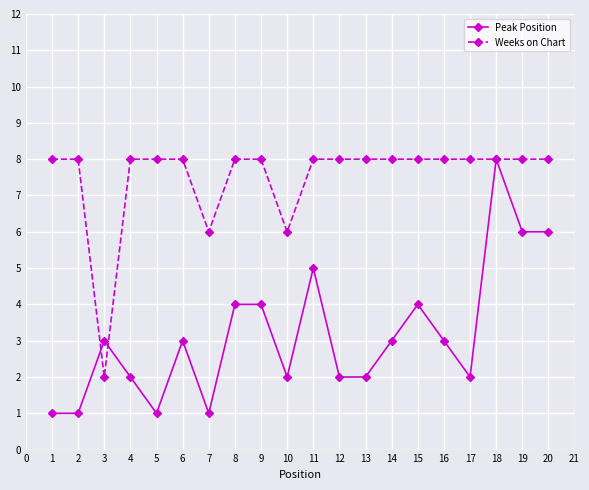

True or false: Peak Position and Weeks on Chart intersect in this chart.

True